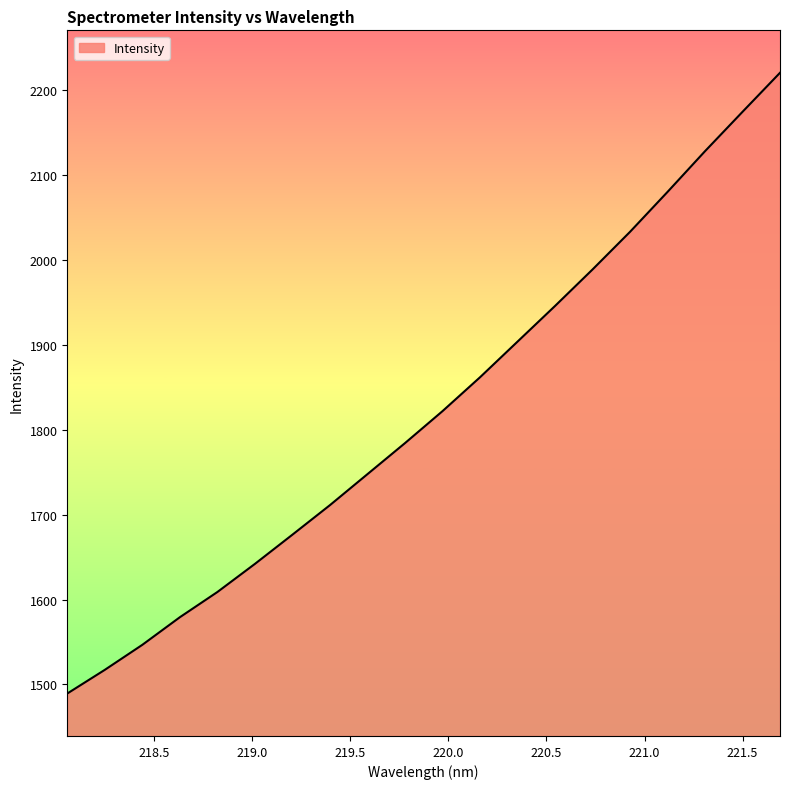

What is the difference between the maximum and minimum values?

731.1